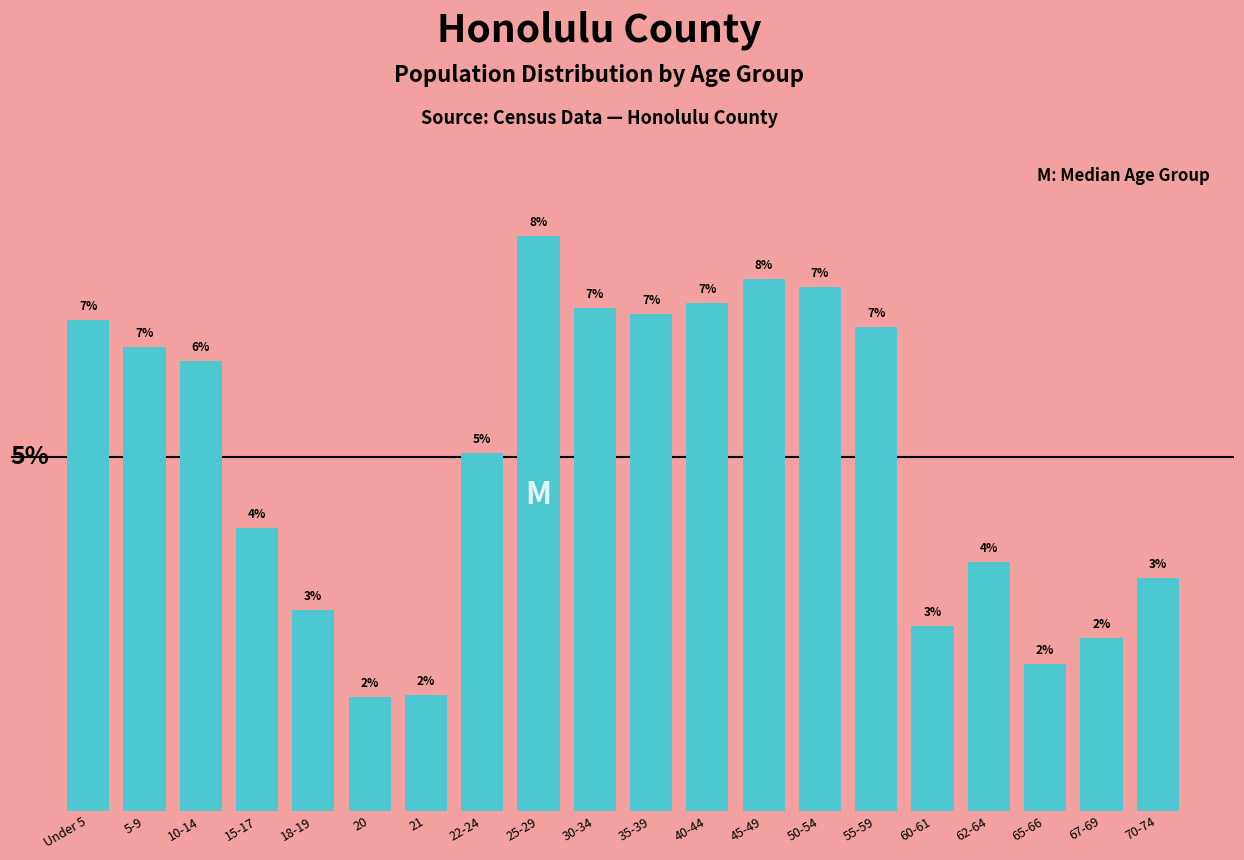

Is it true that the value at 35-39 is 7.0?

True